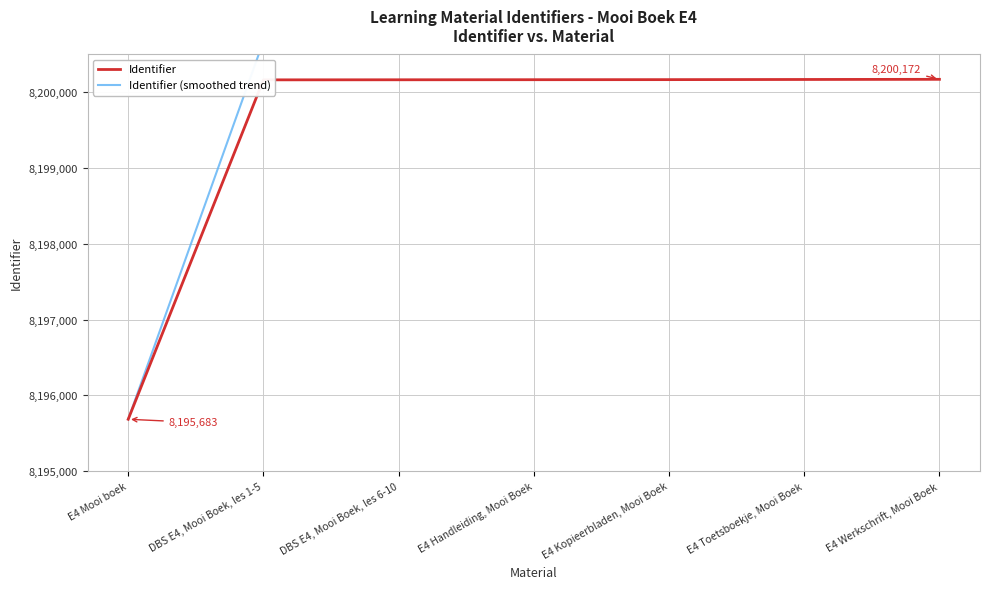

Which label corresponds to the largest value in the chart?

E4 Werkschrift, Mooi Boek